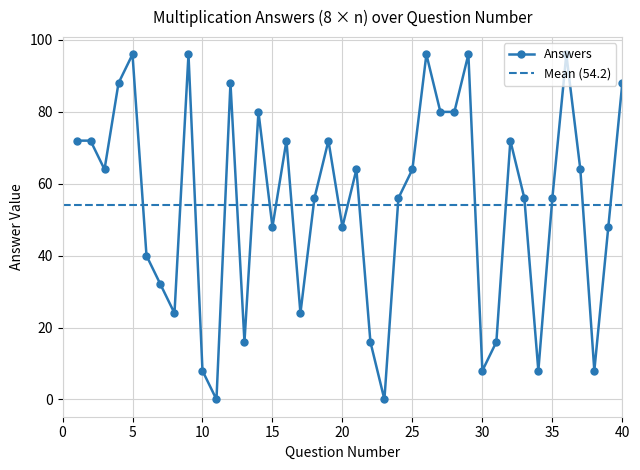

Rank the categories by value from lowest to highest.

11, 23, 10, 30, 34, 38, 13, 22, 31, 8, 17, 7, 6, 15, 20, 39, 18, 24, 33, 35, 3, 21, 25, 37, 1, 2, 16, 19, 32, 14, 27, 28, 4, 12, 40, 5, 9, 26, 29, 36